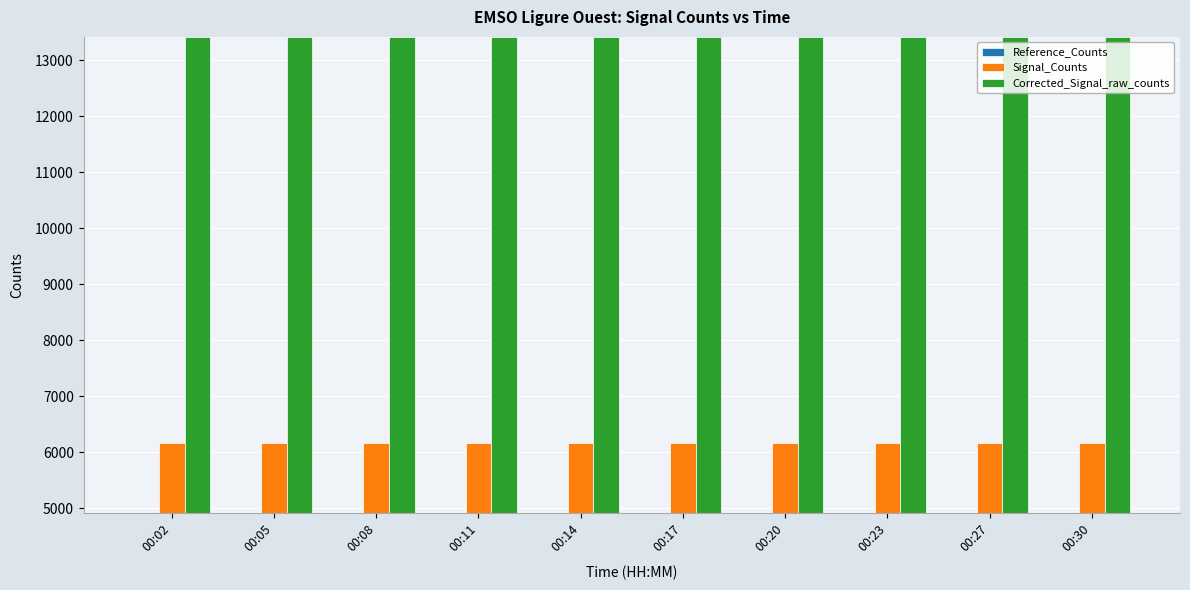

True or false: Signal_Counts has a value of 6173 at 00:20.

True